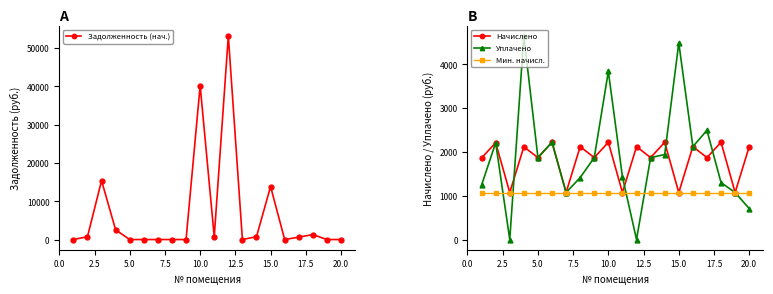

How many data points in Уплачено are less than 1869?

9